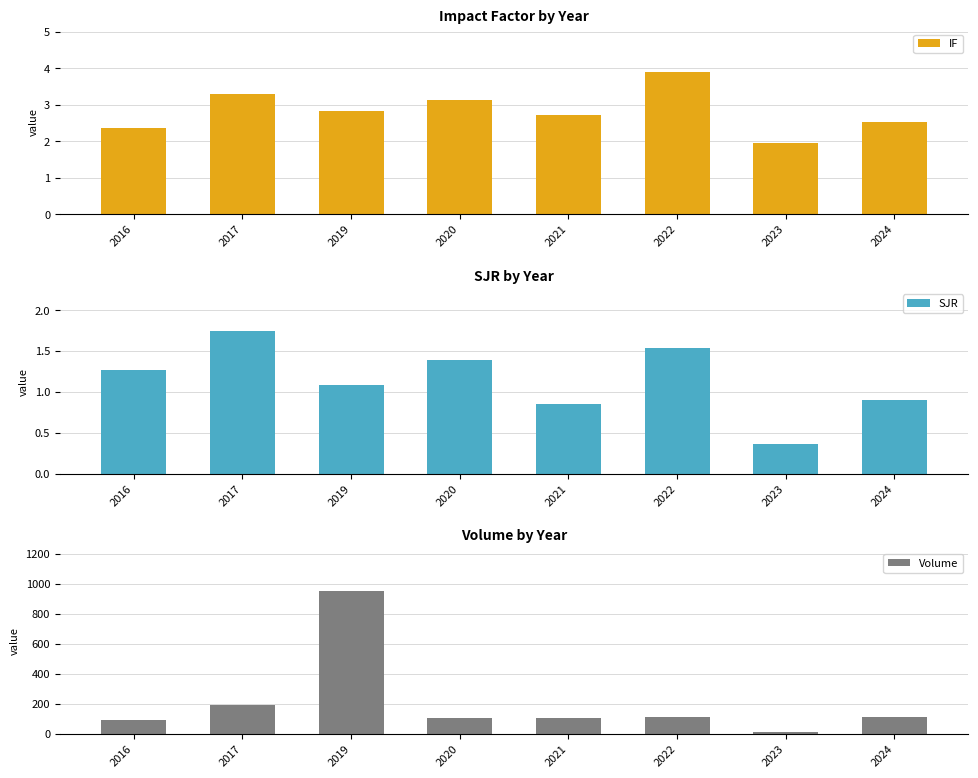

Which series has the widest spread of values?

Volume